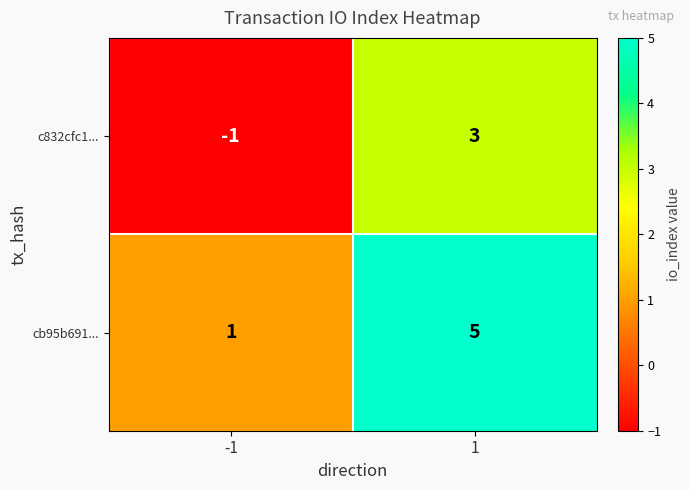

What is the difference between the maximum and minimum values in the cb95b691... series?

4